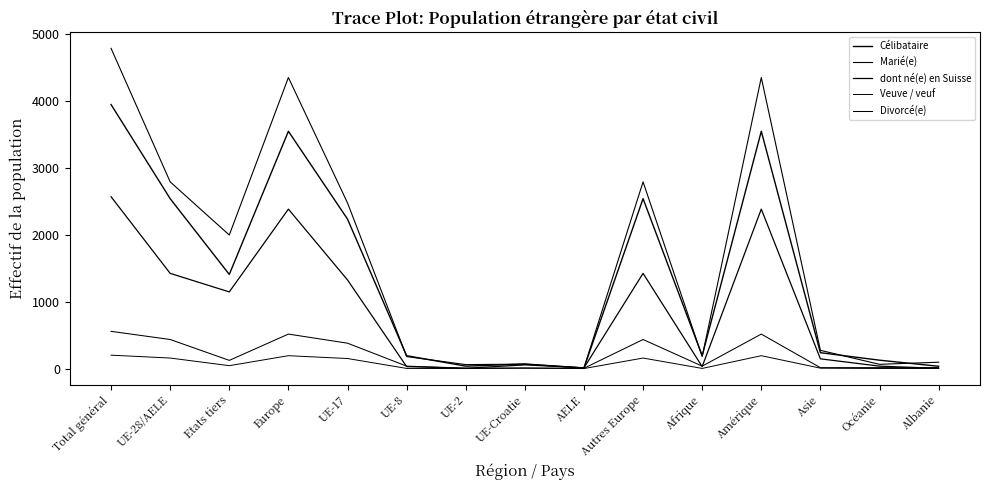

Which series has the largest total across all categories?

Marié(e)